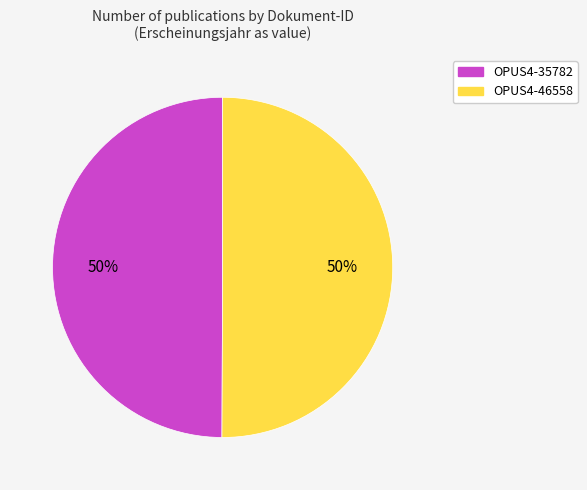

To the nearest percent, what is the combined percentage of OPUS4-46558 and OPUS4-35782?

100%